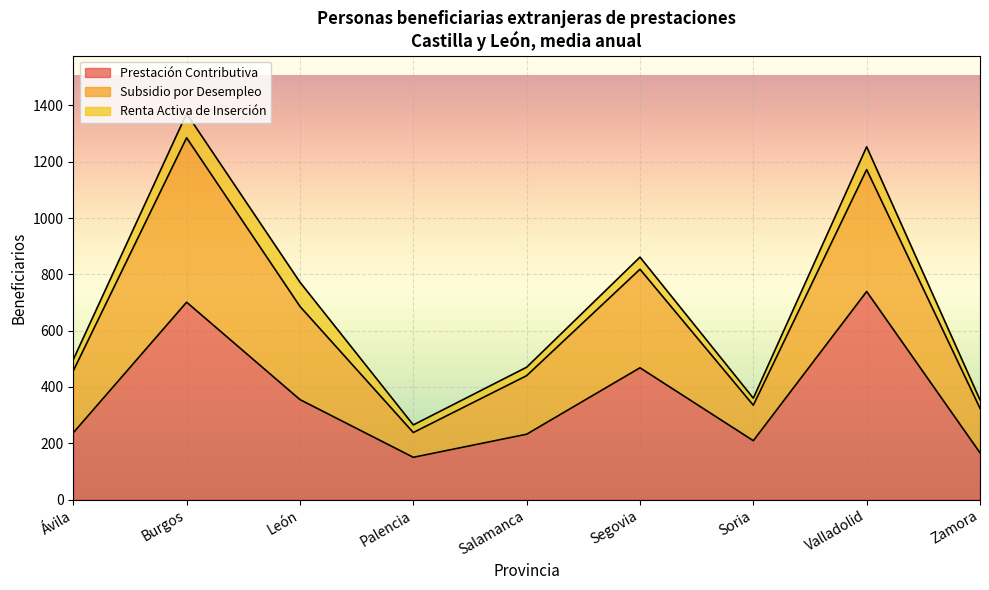

What is the highest value of the Prestación Contributiva series?

739